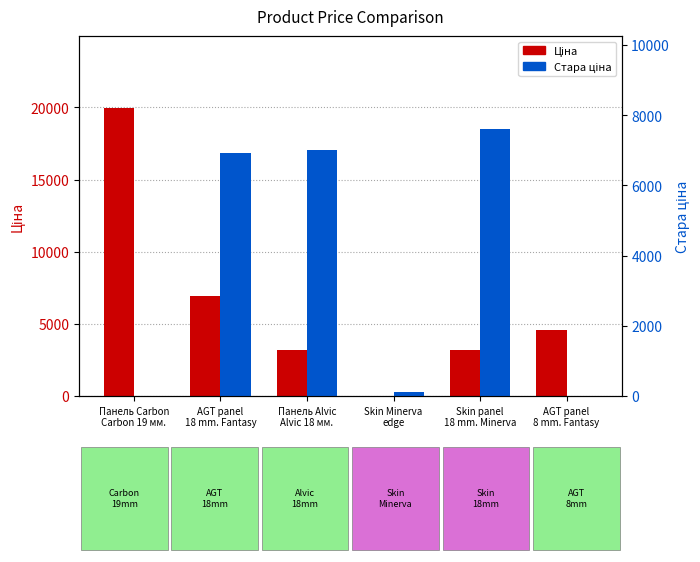

The value of Стара ціна at Skin Minerva
edge is 32.7. True or false?

False